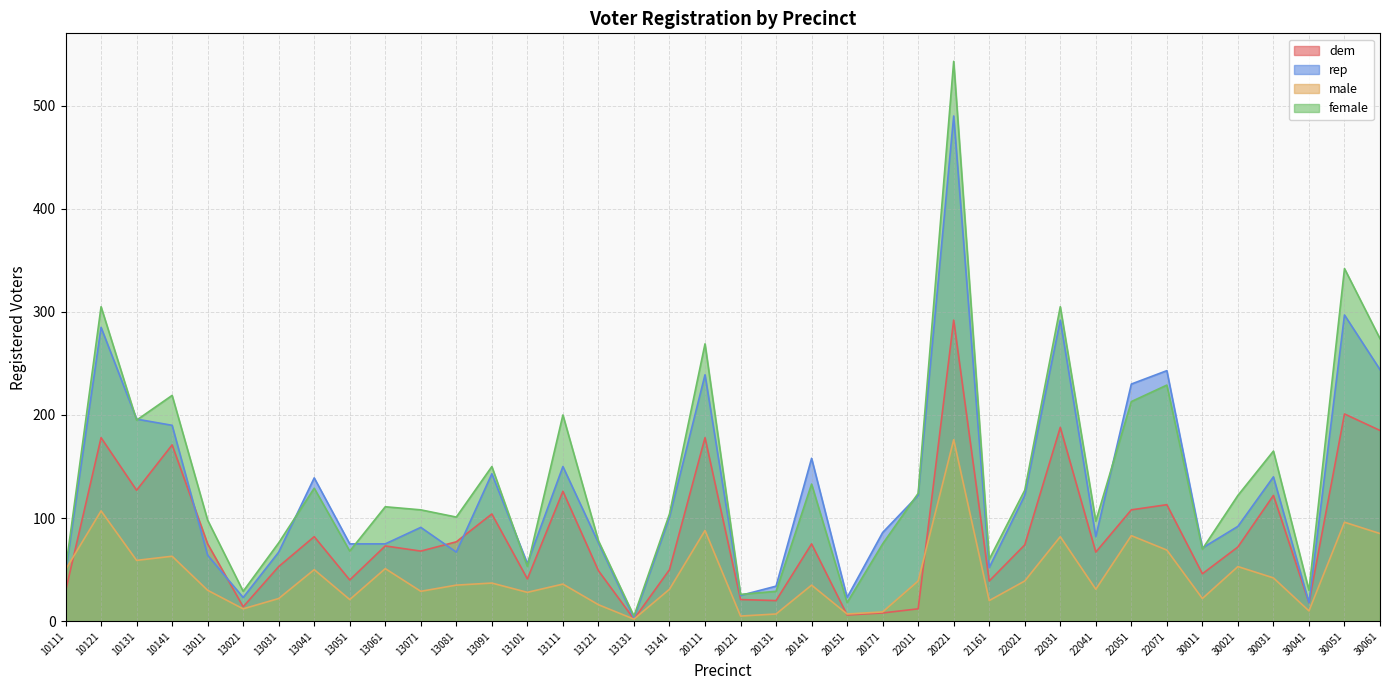

What are all the series names shown in the legend?

dem, rep, male, female